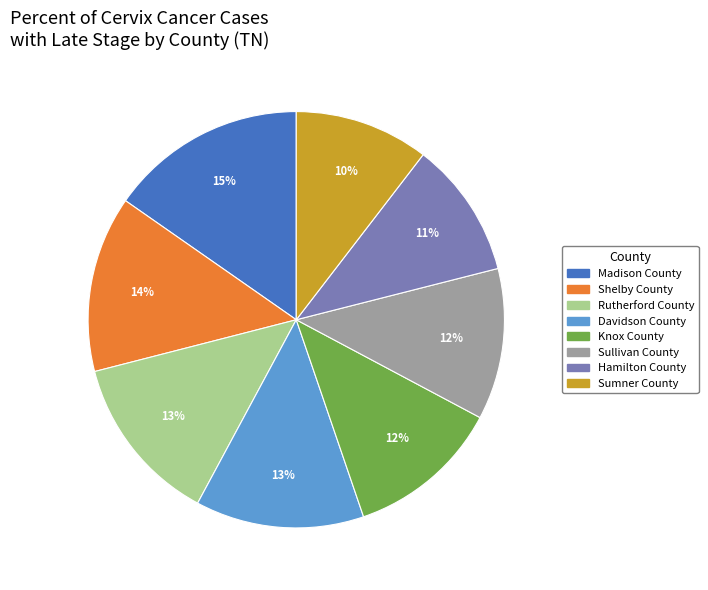

Count the number of slices in the pie.

8